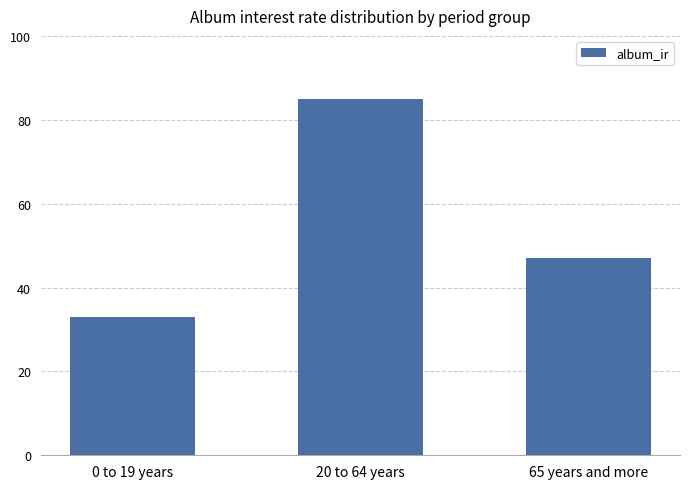

Which label corresponds to the largest value in the chart?

20 to 64 years